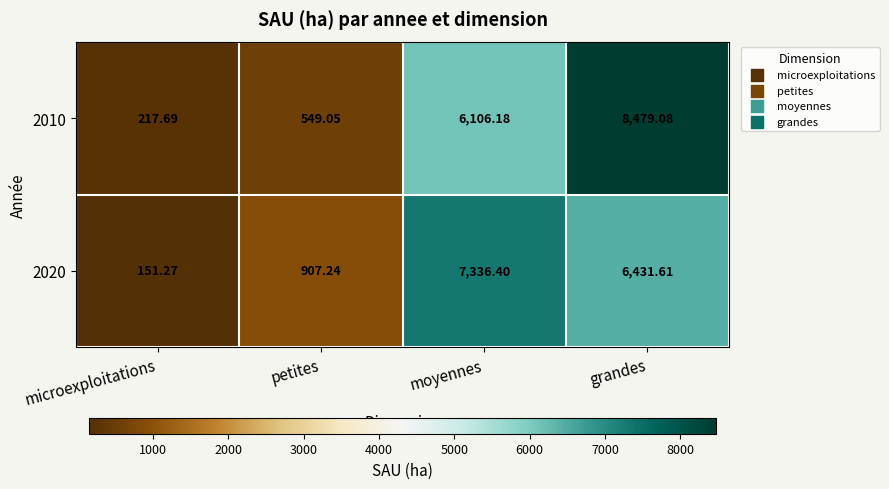

Where does the 2020 series first go above 6431?

moyennes